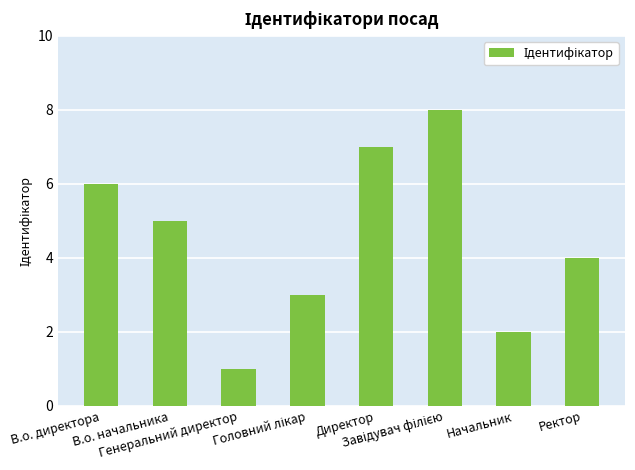

What value does the data have at Директор?

7